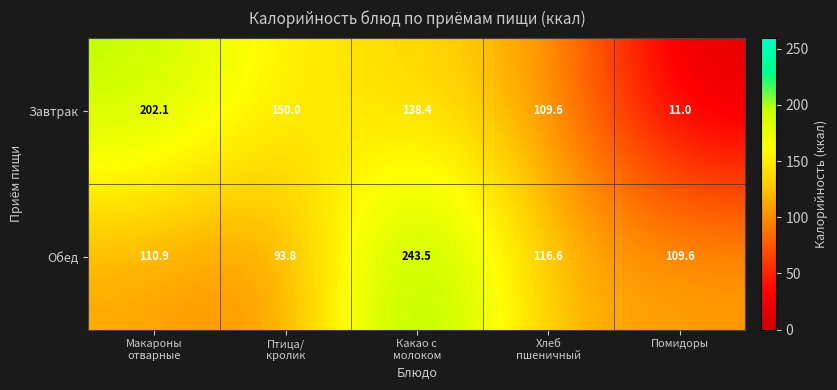

Count the number of categories in the chart.

5